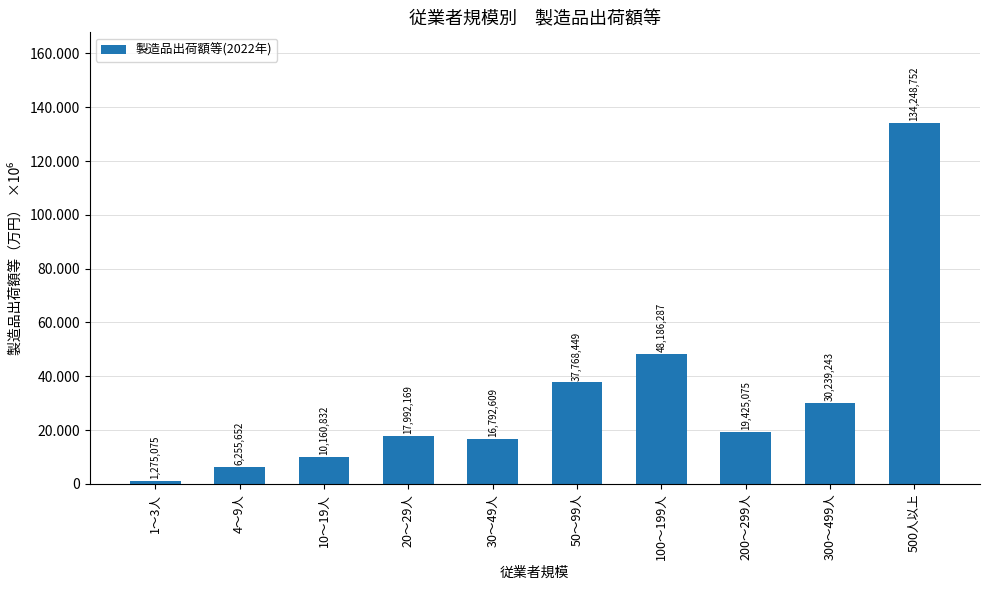

What position from the left is 300～499人?

9